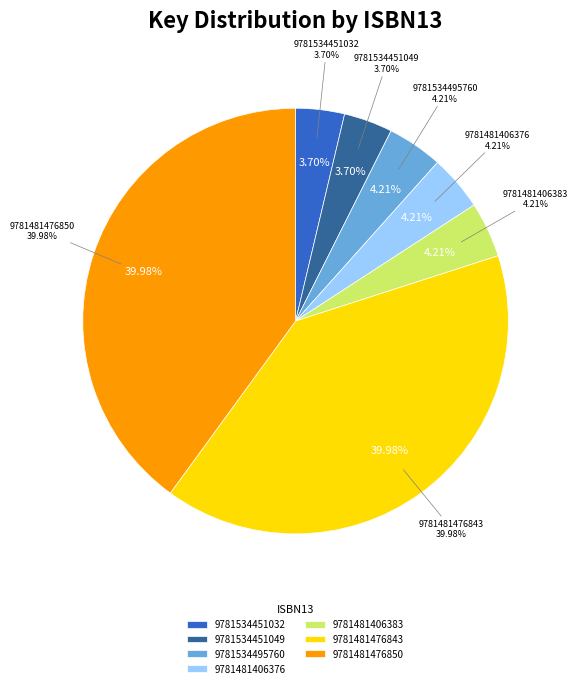

Is it true that 9781481406383 is 1% of the pie?

False